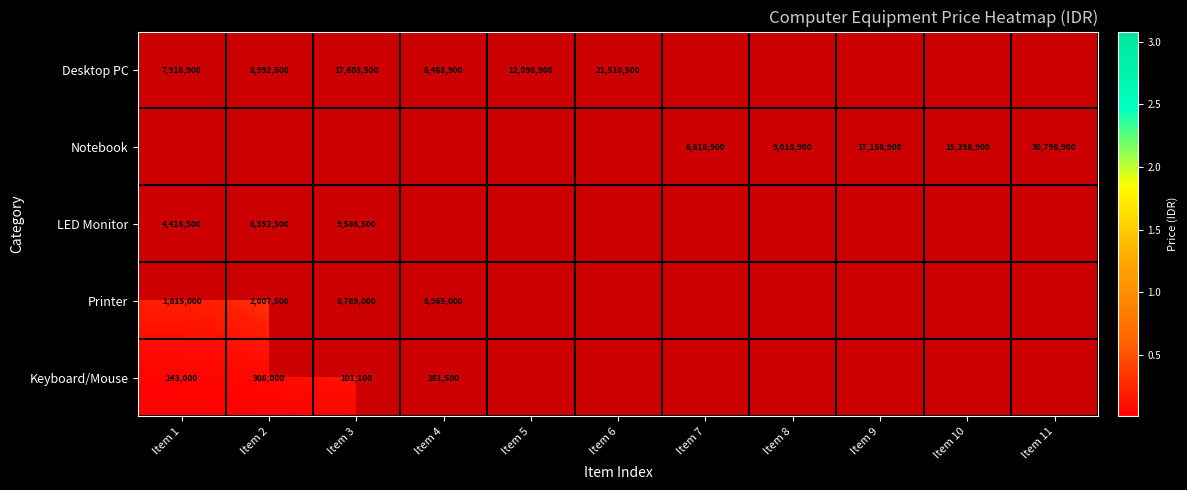

True or false: Desktop PC has a value of 3204602 at Item 4.

False